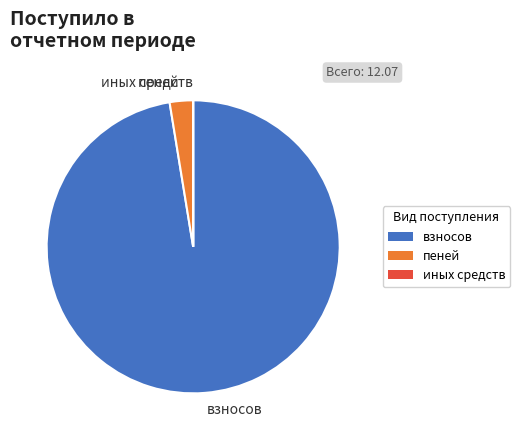

Which category has the biggest portion of the pie?

взносов